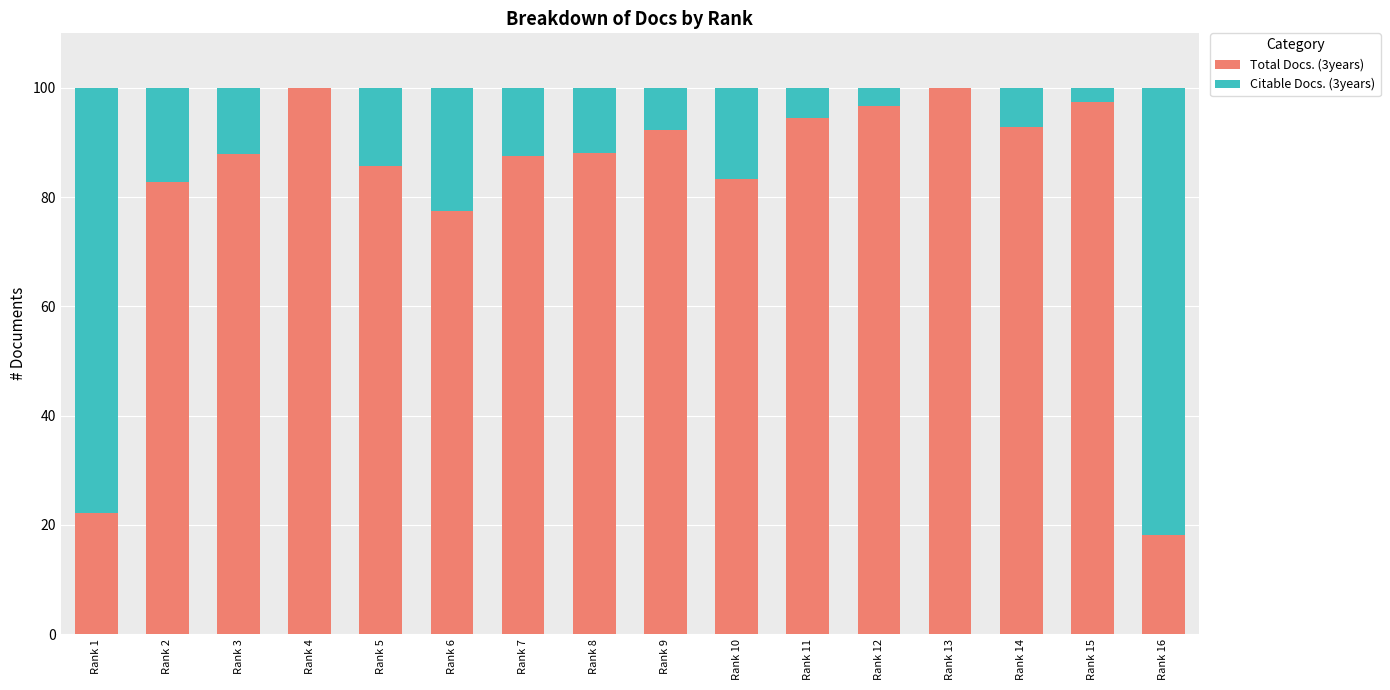

How many distinct data groups are displayed?

2